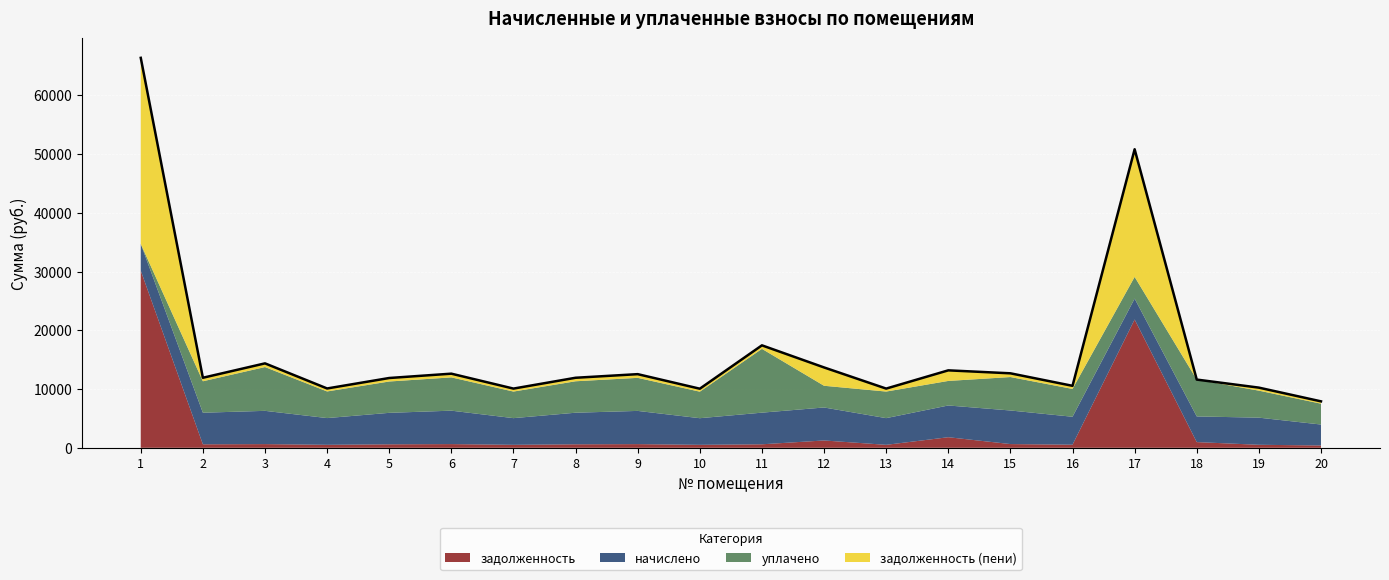

Which series has the largest range (max minus min)?

задолженность (пени)